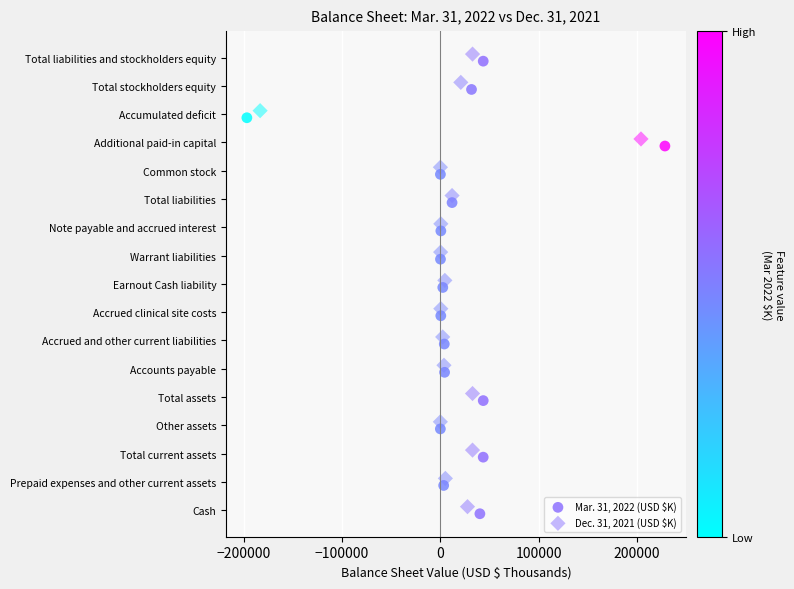

Which series reaches the maximum Y coordinate?

Dec. 31, 2021 (USD $K)